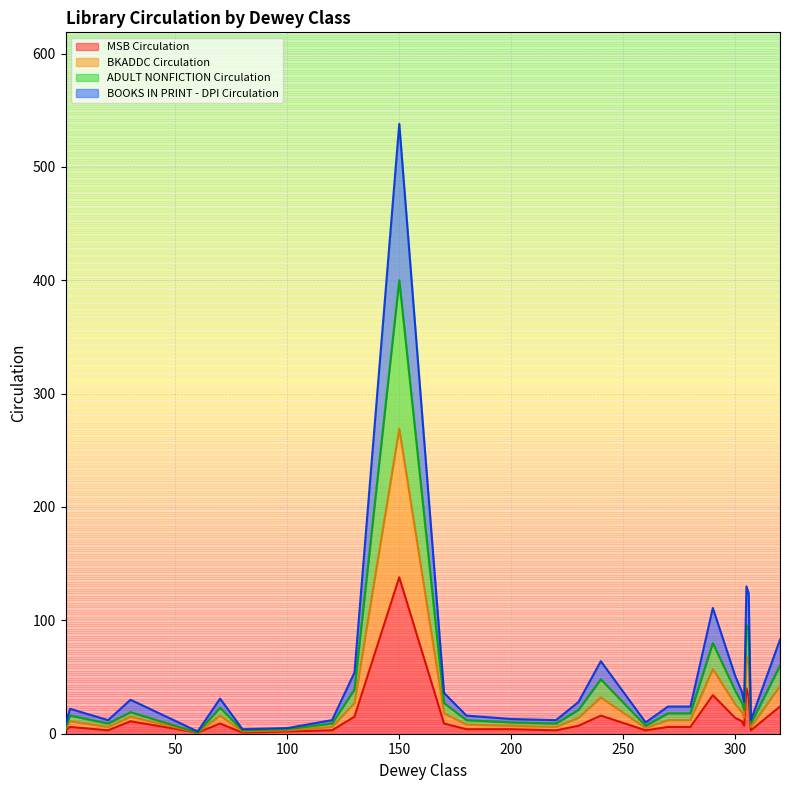

Where does the BKADDC Circulation series first go above 19?

70